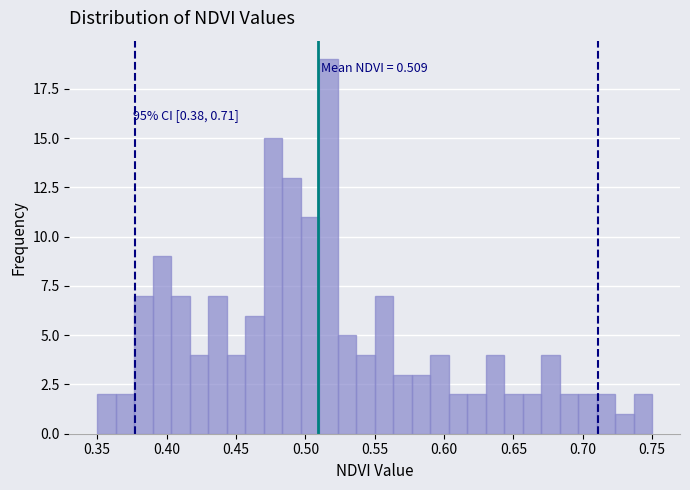

Around what value on the x-axis is the tallest bar? Give the approximate position of its centre, as read against the axis.

0.515